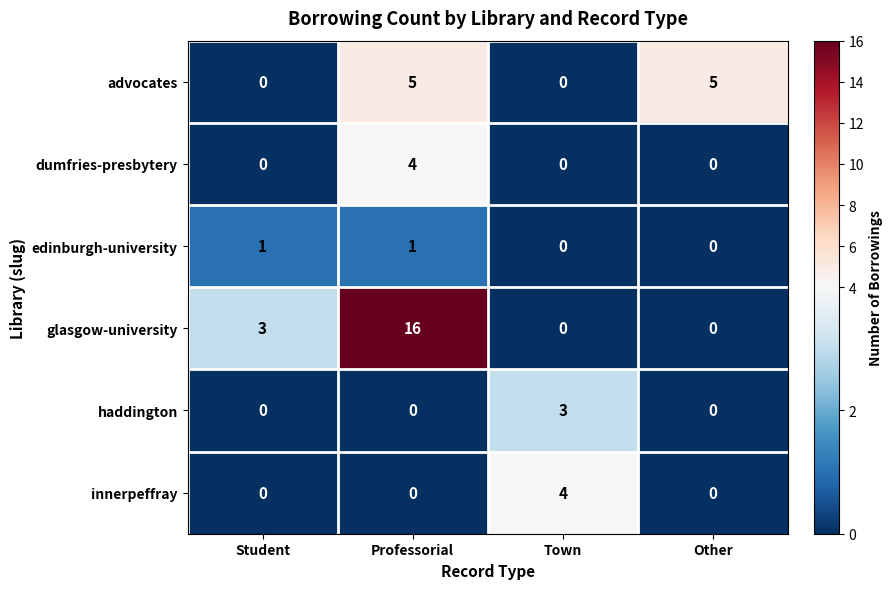

What is the difference between the maximum and second lowest values in the innerpeffray series?

4